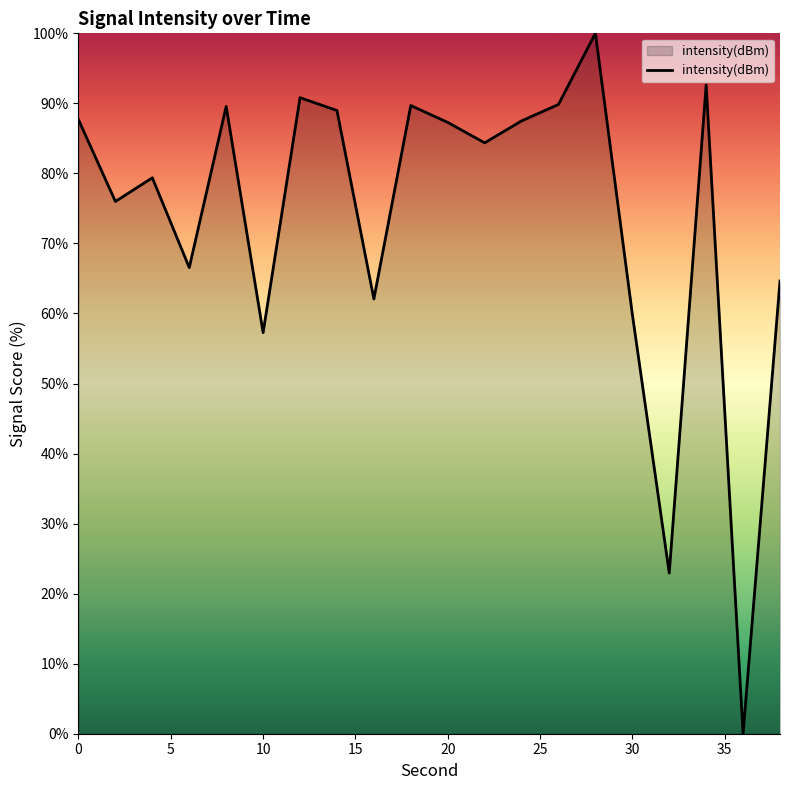

What is the sum of all values?

1477.1